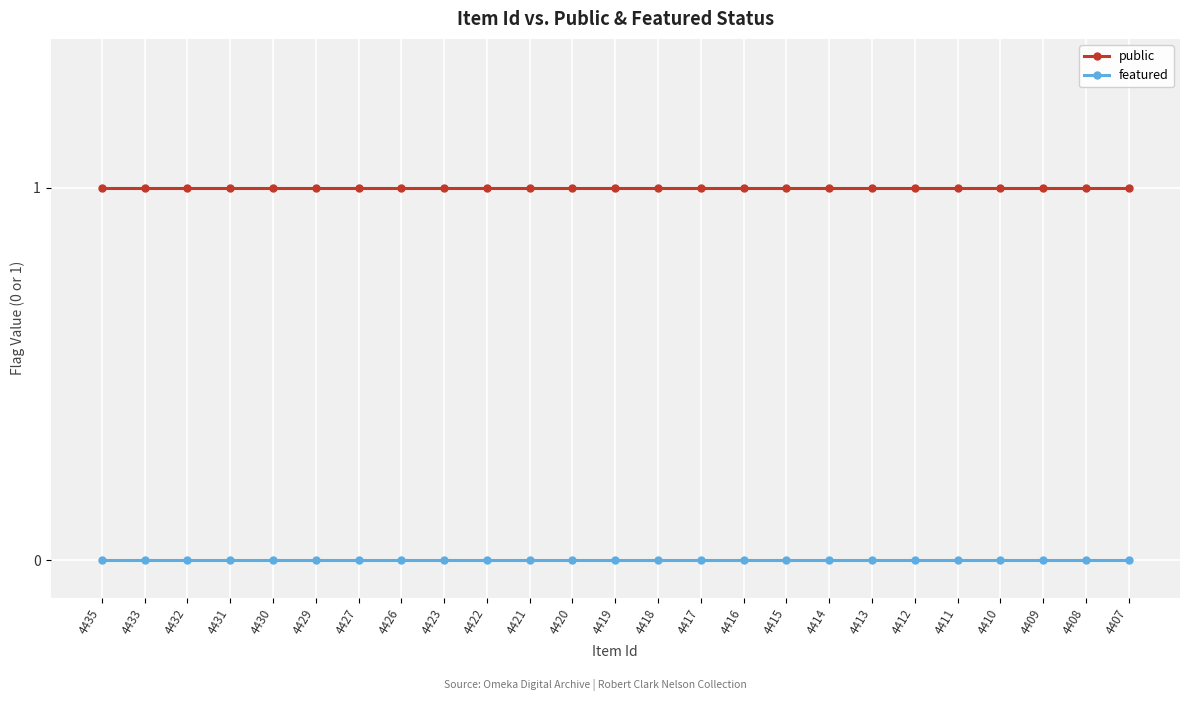

True or false: public has a value of 1 at 4414.

True